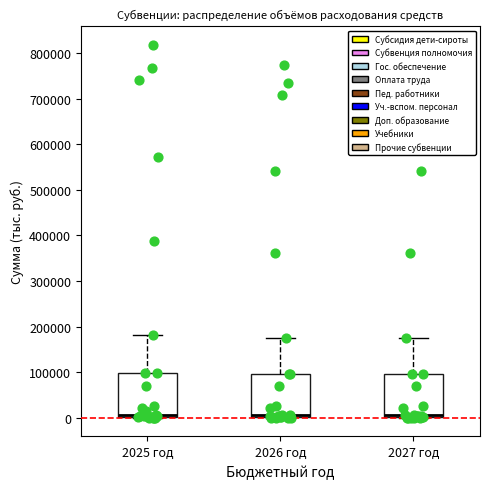

Reading left to right, read every box against the y-axis: the position of its median line, the range the box covers, and the ends of its whiskers. The values are not printed on the chart, so give them approximately, as read against the axis.

2025 год: median 10000, box 0 to 100000, whiskers 0 to 180000
2026 год: median 10000, box 0 to 100000, whiskers 0 to 180000
2027 год: median 10000, box 0 to 100000, whiskers 0 to 180000